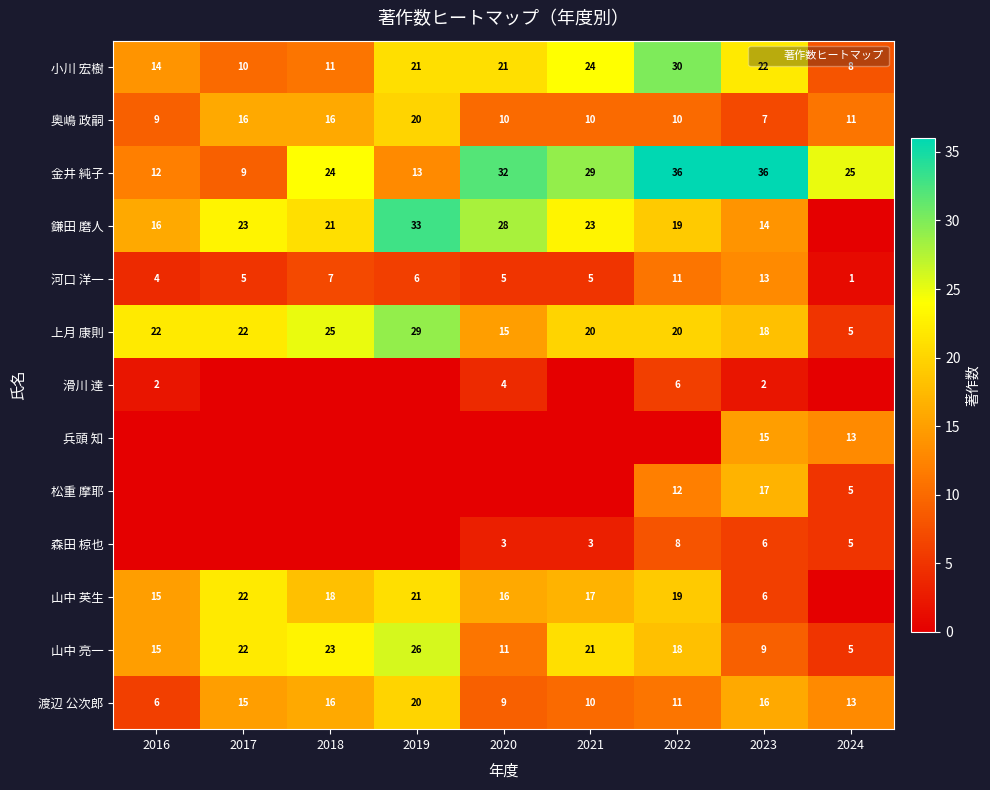

Which category has the highest value across all series?

2022